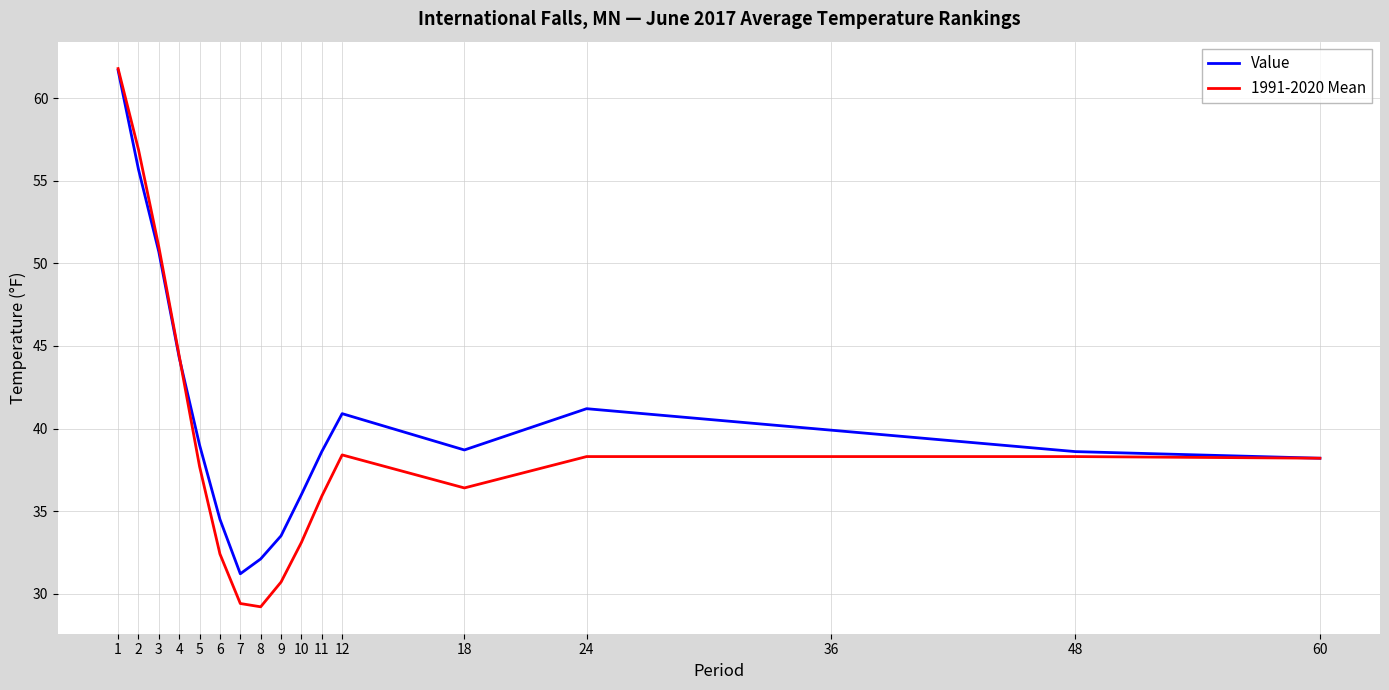

Is it true that Value equals 55.7 at 2?

True